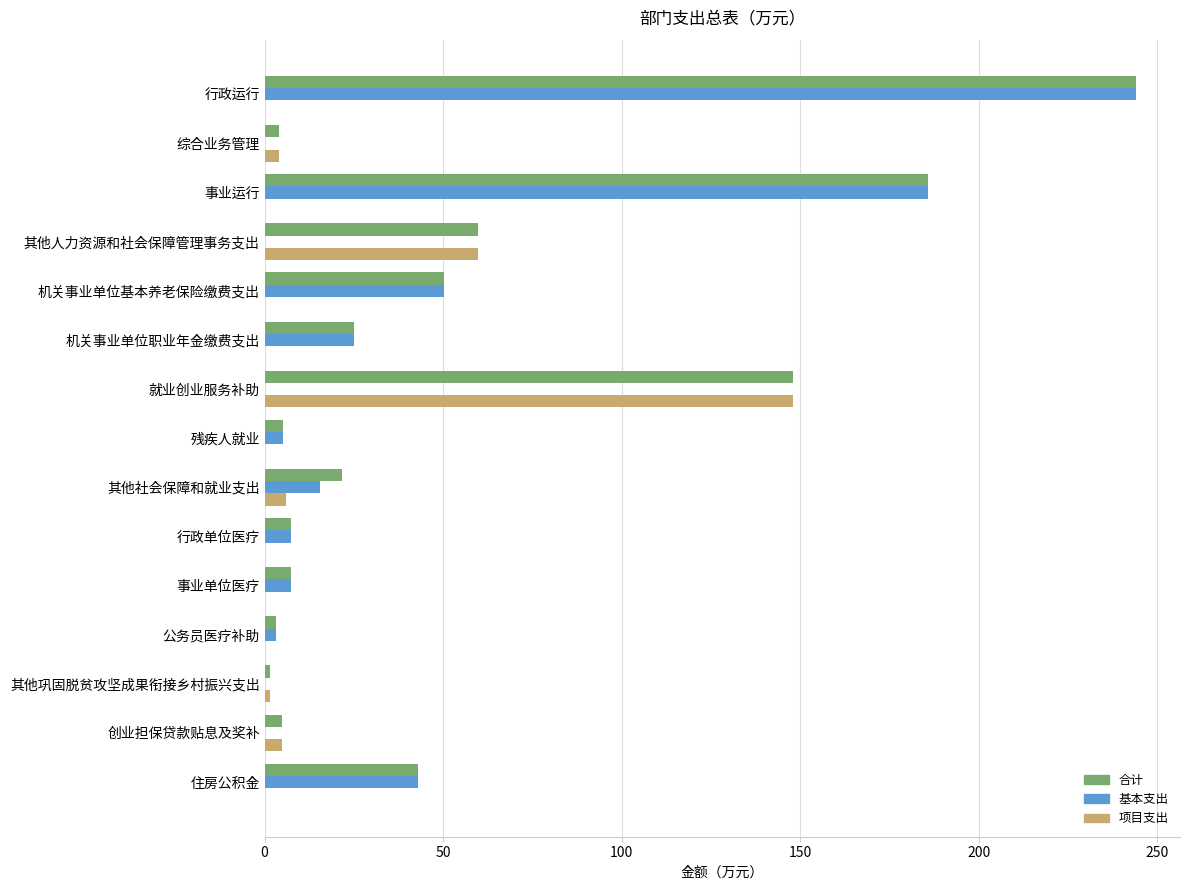

What are all the series names shown in the legend?

合计, 基本支出, 项目支出